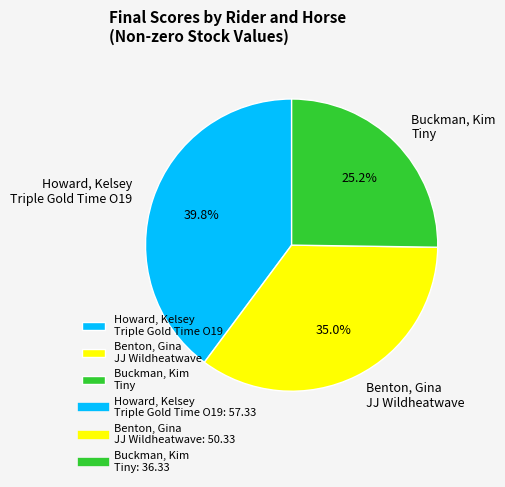

Rank the categories by value from lowest to highest.

Buckman, Kim Tiny, Benton, Gina JJ Wildheatwave, Howard, Kelsey Triple Gold Time O19